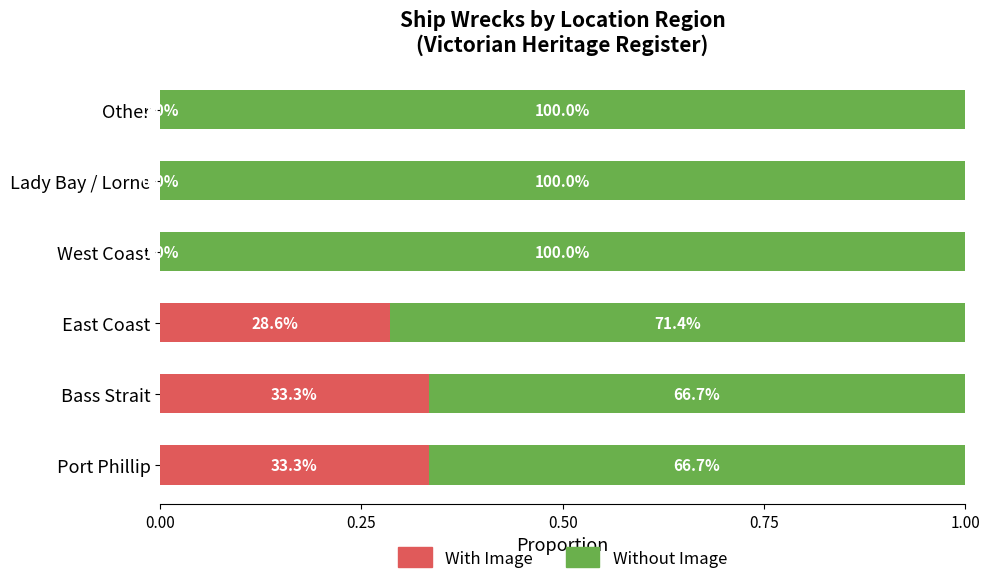

What is the difference between the maximum and minimum values in the Without Image series?

0.3